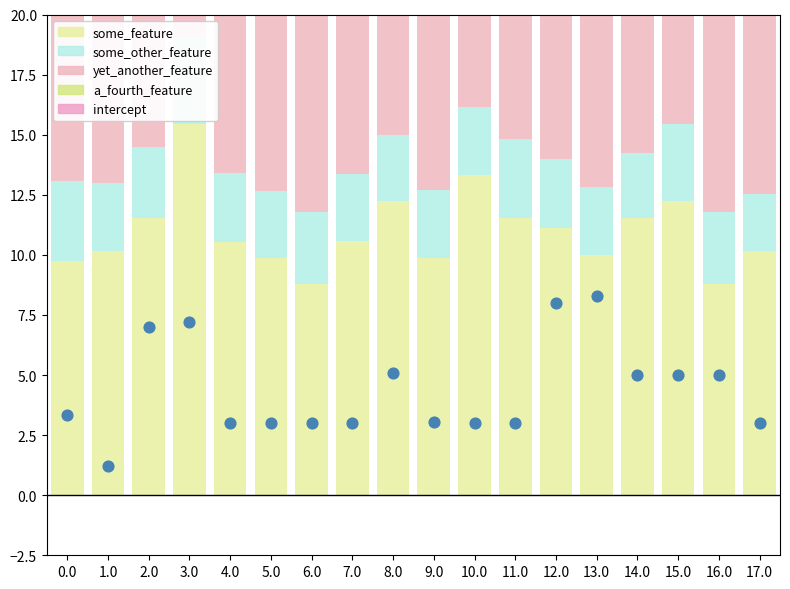

At how many categories does at least one series exceed 10?

15